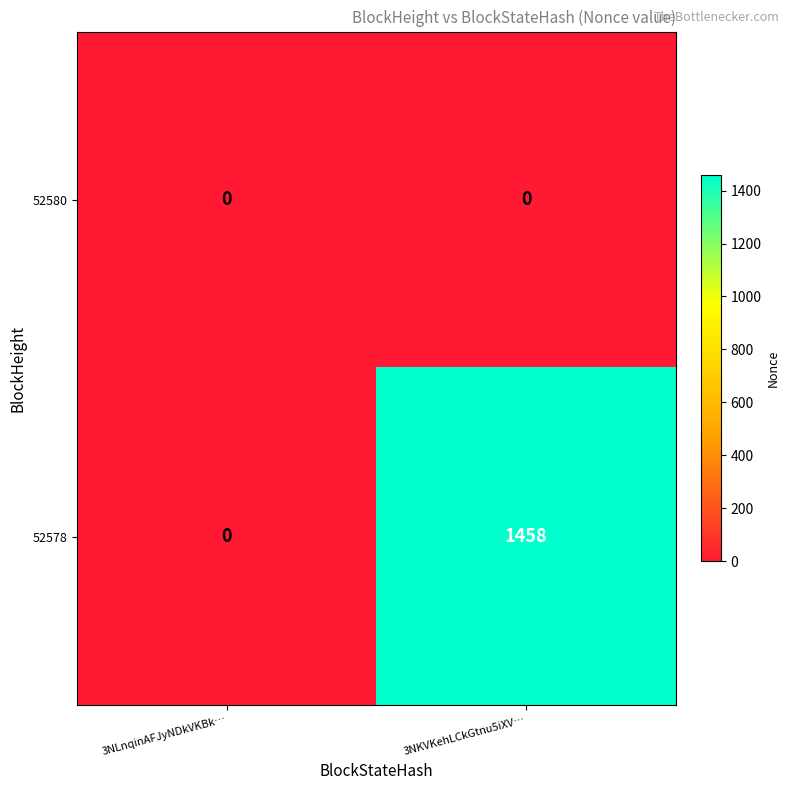

Reading left to right, what are all the values shown in this chart?

52580: 0	0
52578: 0	1458